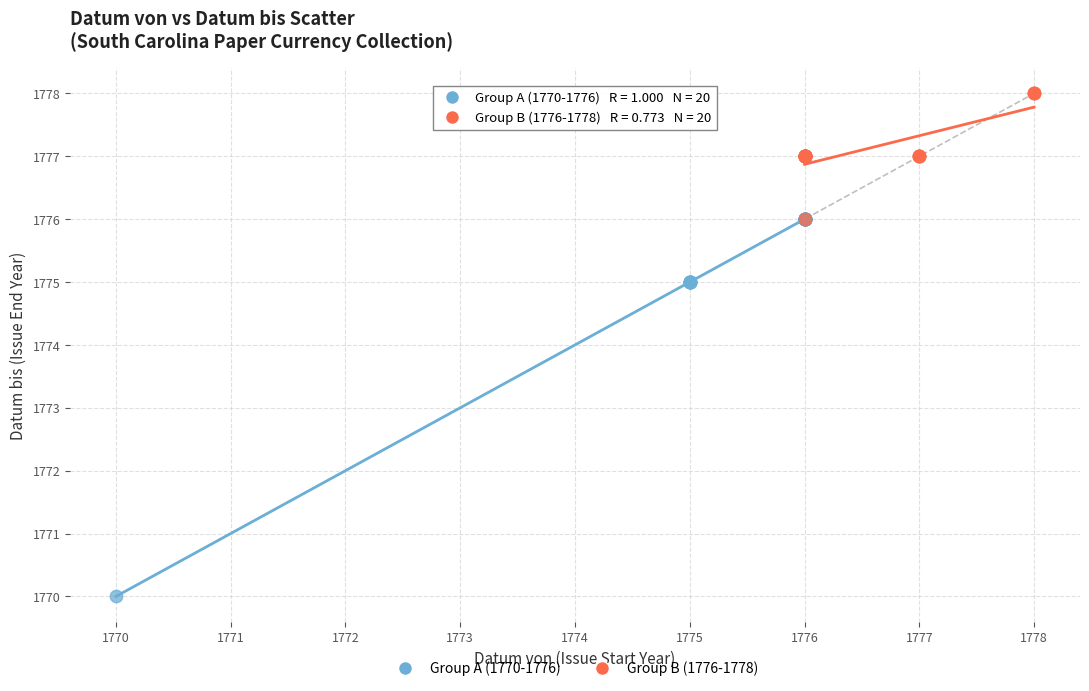

Which series has the largest Y range (max minus min)?

Group A (1770-1776)